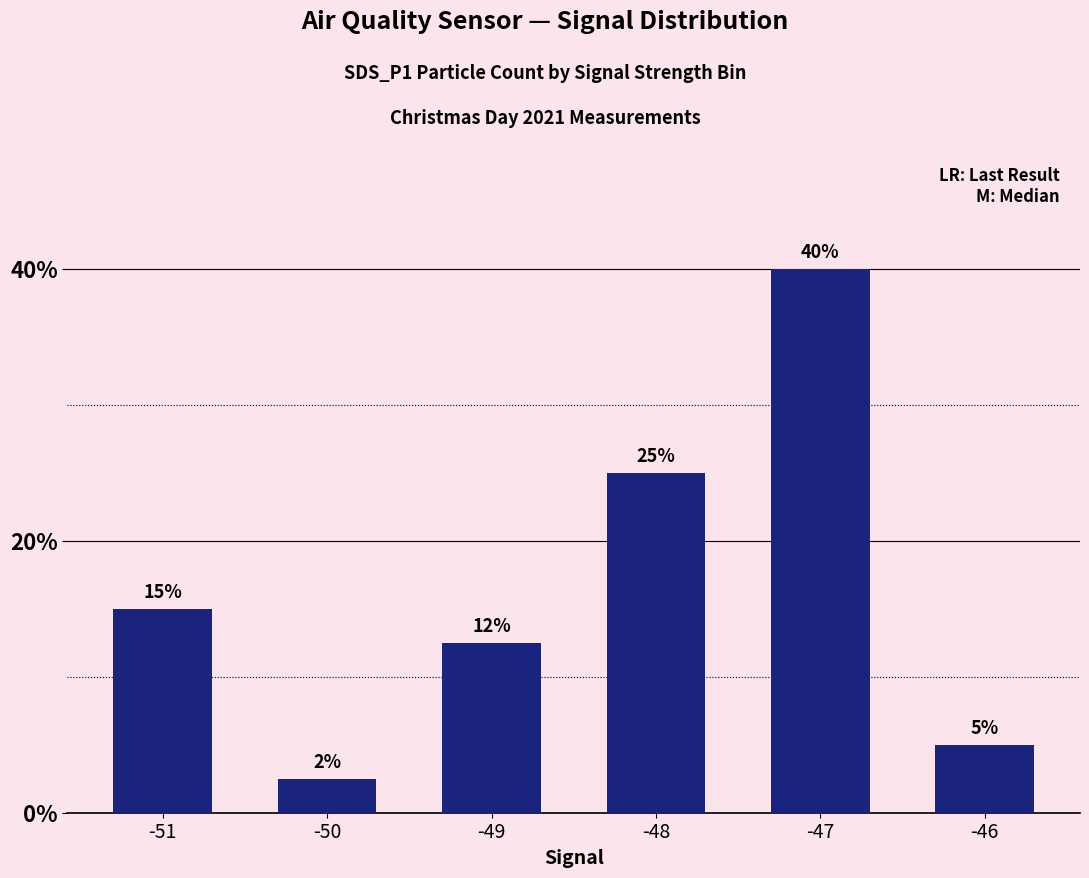

The chart shows a value of 15.0 at -51. True or false?

True